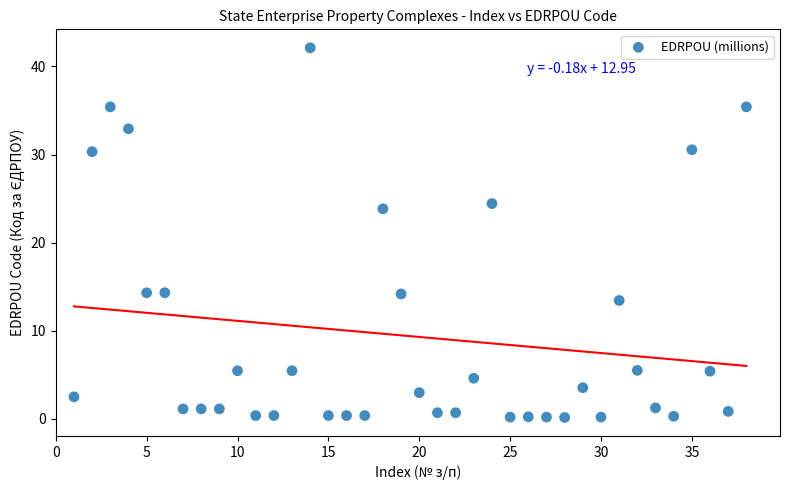

What Y value in the scatter plot is closest to 21?

23.8